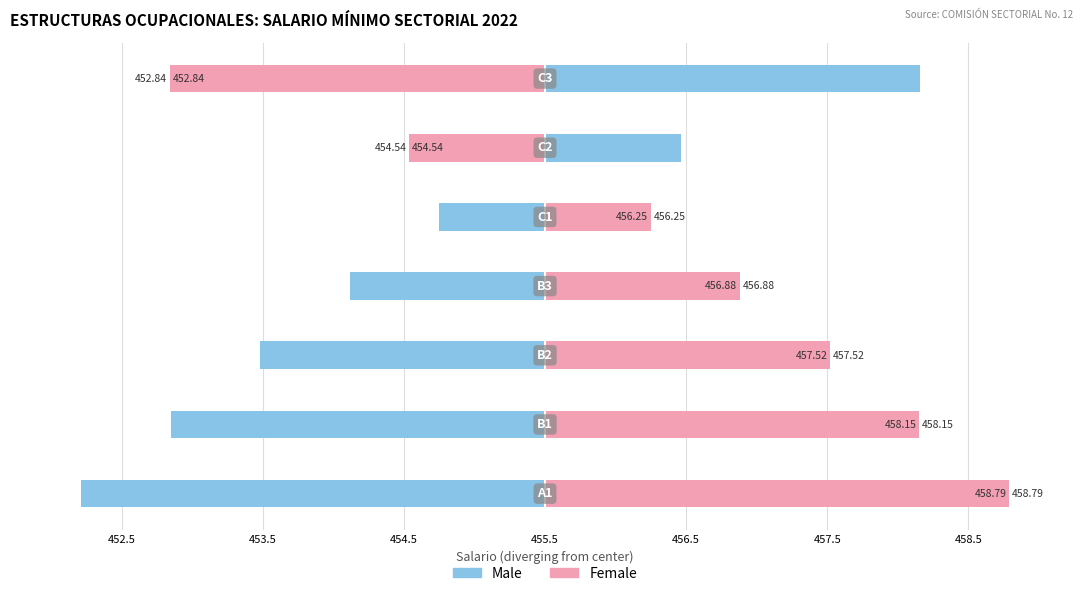

Which series has the largest total across all categories?

Female